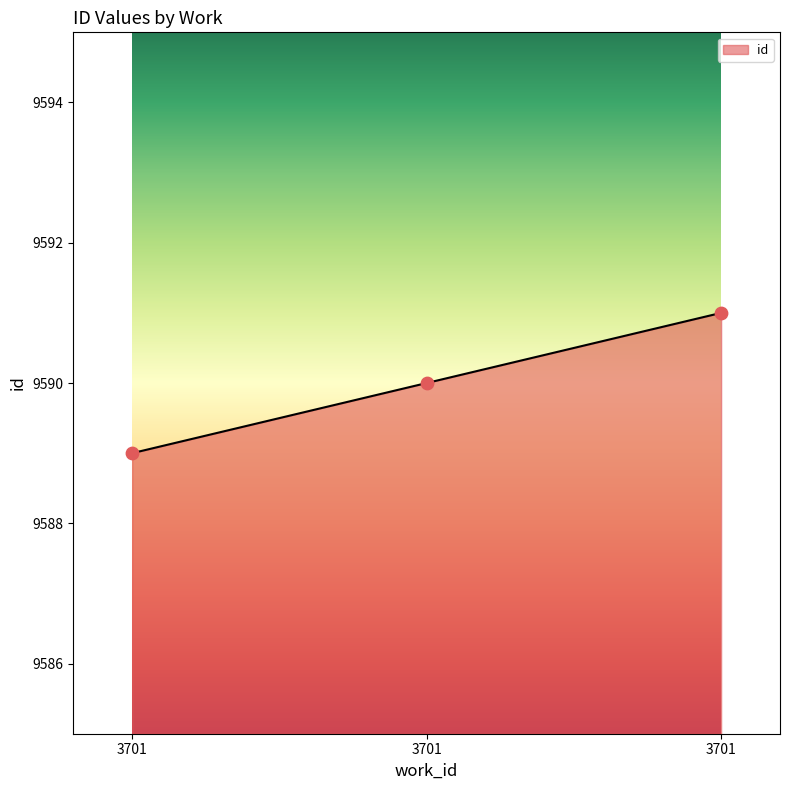

How many series are shown in this chart?

1